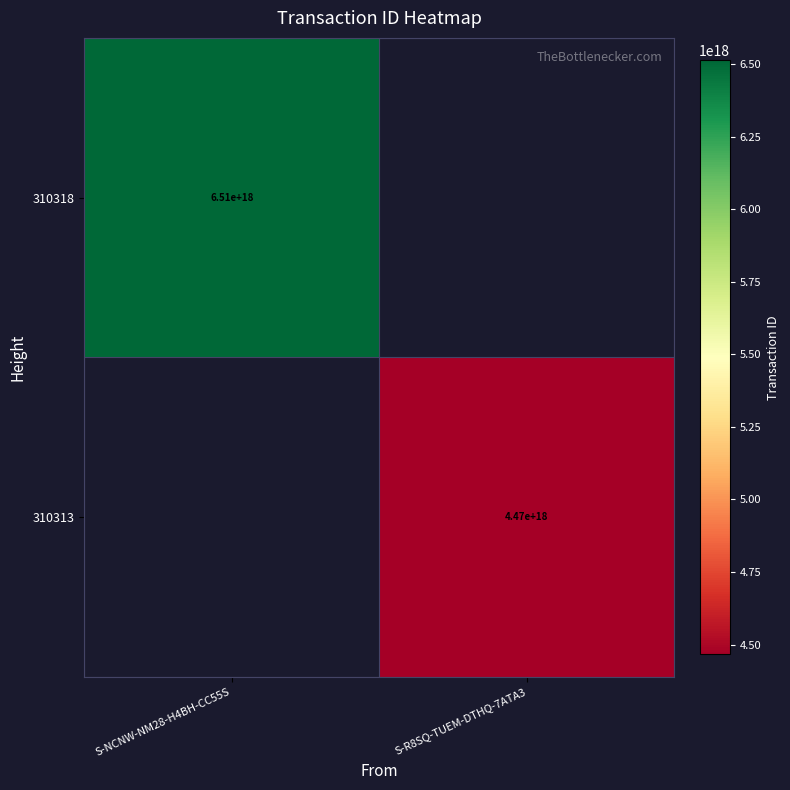

The value of 310313 at S-R8SQ-TUEM-DTHQ-7ATA3 is 4470000000000000000. True or false?

True